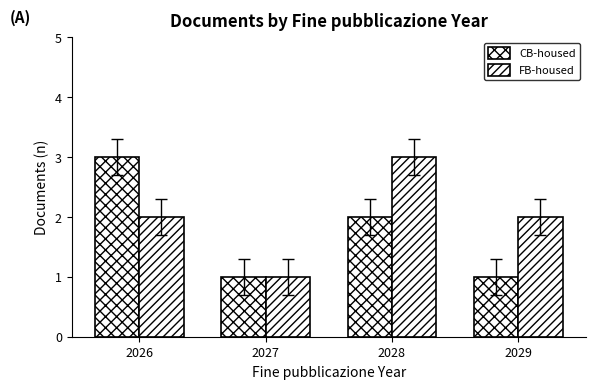

Rank the series by their average value, from highest to lowest.

FB-housed, CB-housed